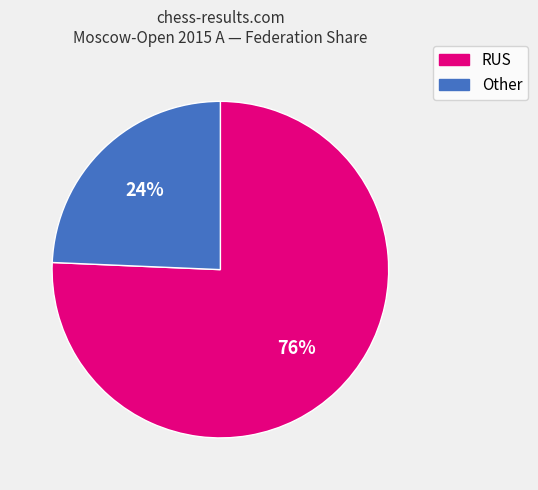

To the nearest percent, what is the average slice percentage?

50%